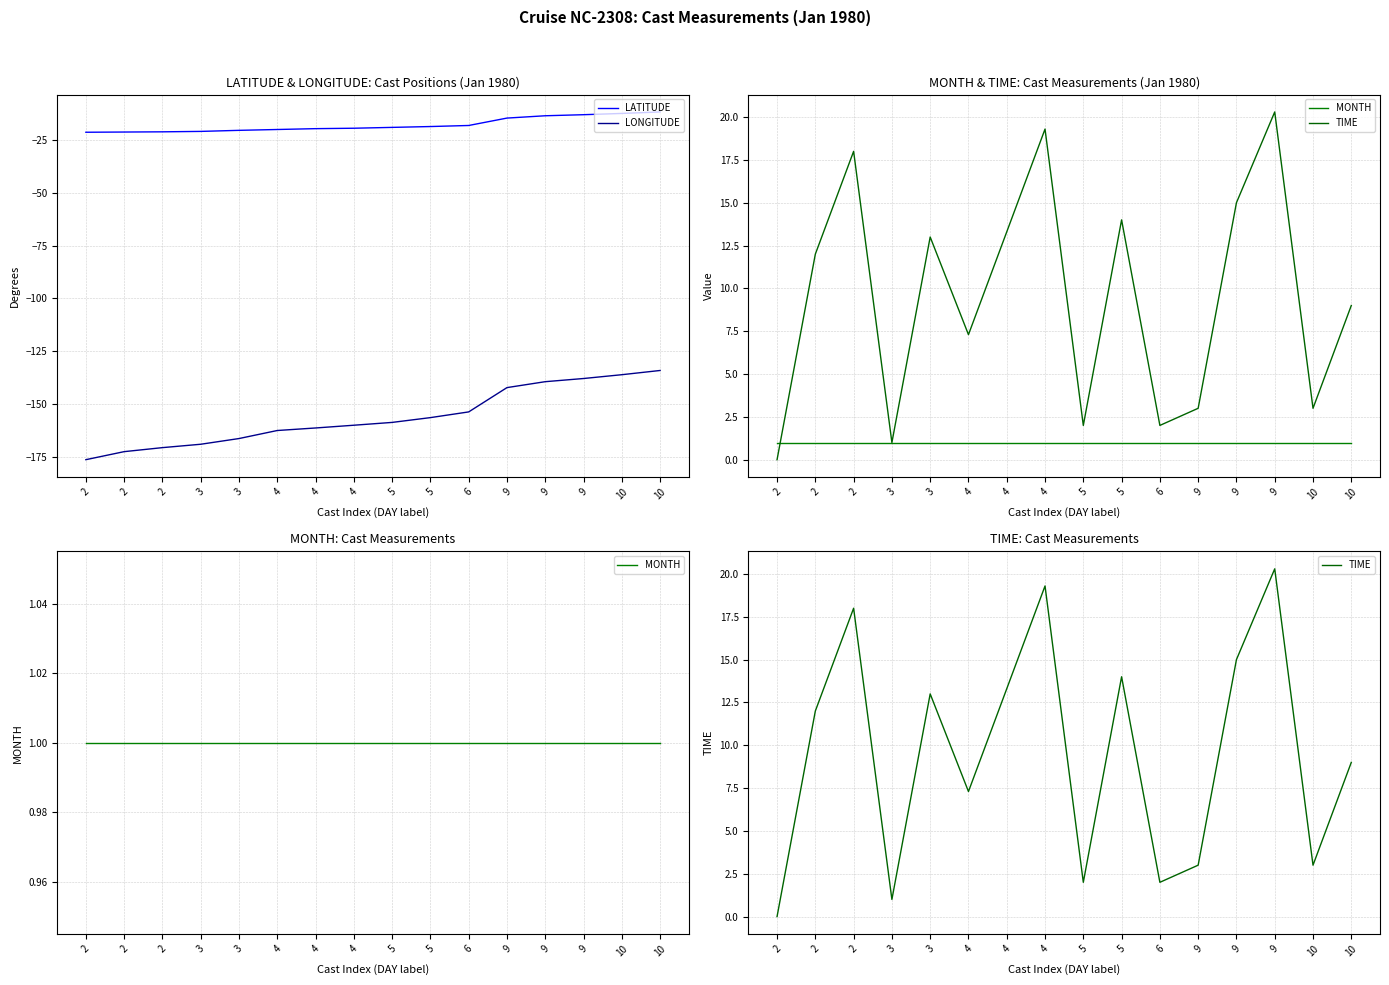

Read the LONGITUDE value at 3.

-169.0